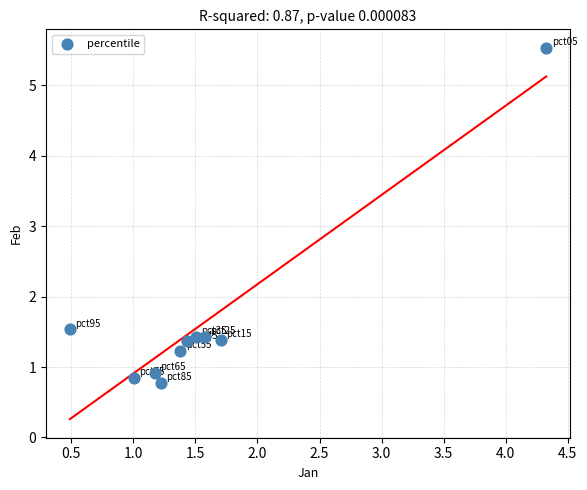

What Y value in the scatter plot is closest to 3?

1.5